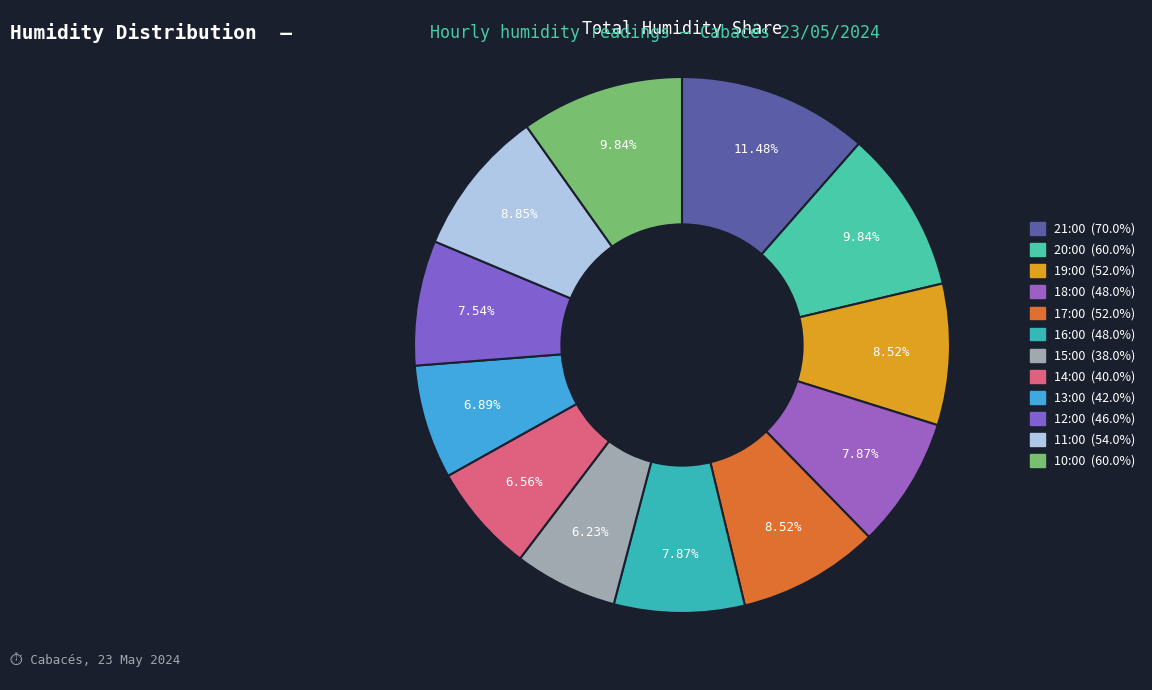

What is the smallest slice in the pie chart?

15:00